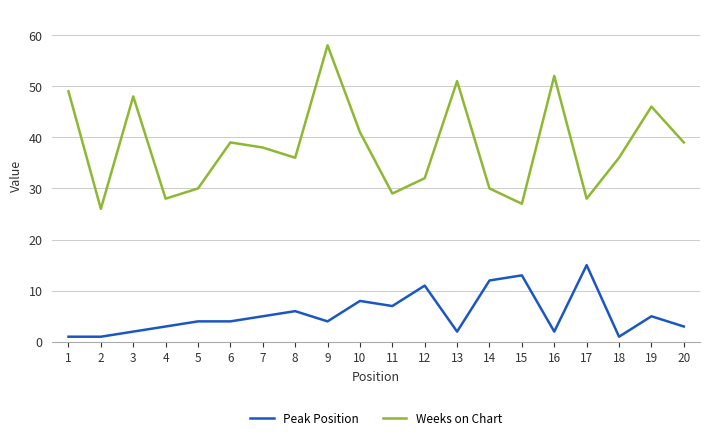

What is the highest value of the Peak Position series?

15